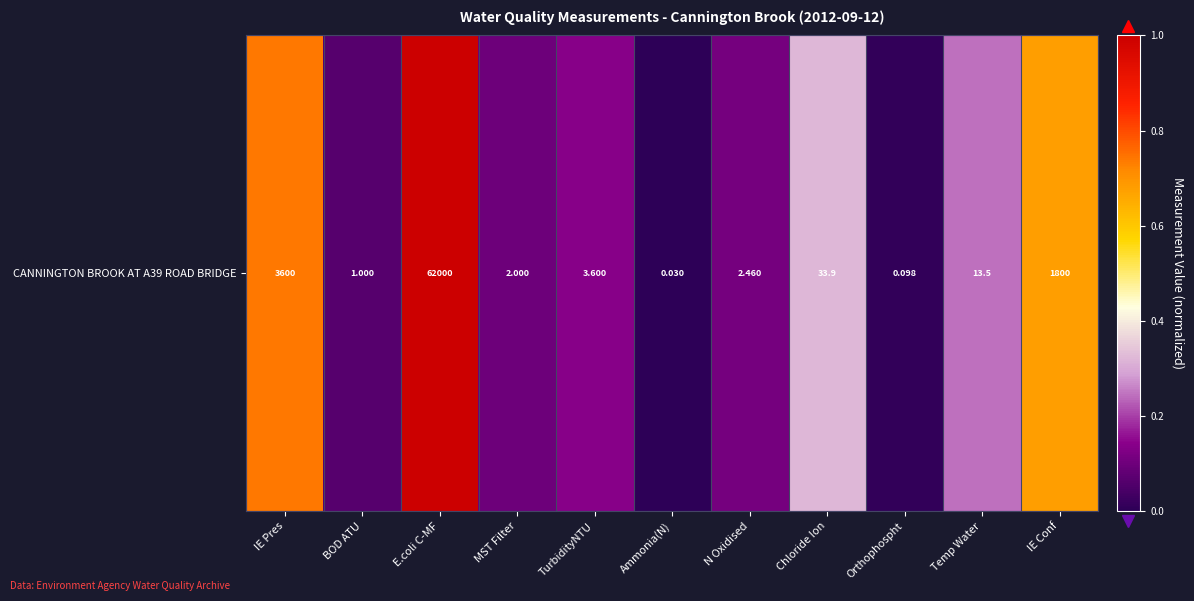

The chart shows a value of 0.1 at Chloride Ion. True or false?

False